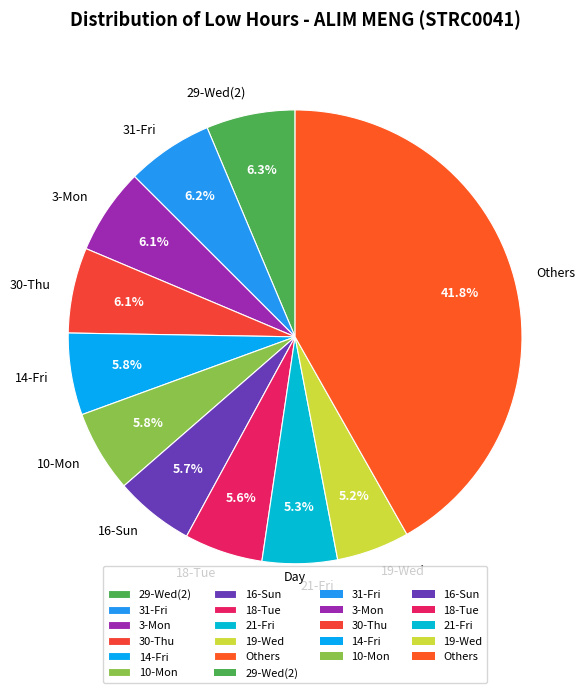

How many slices are in this pie chart?

11